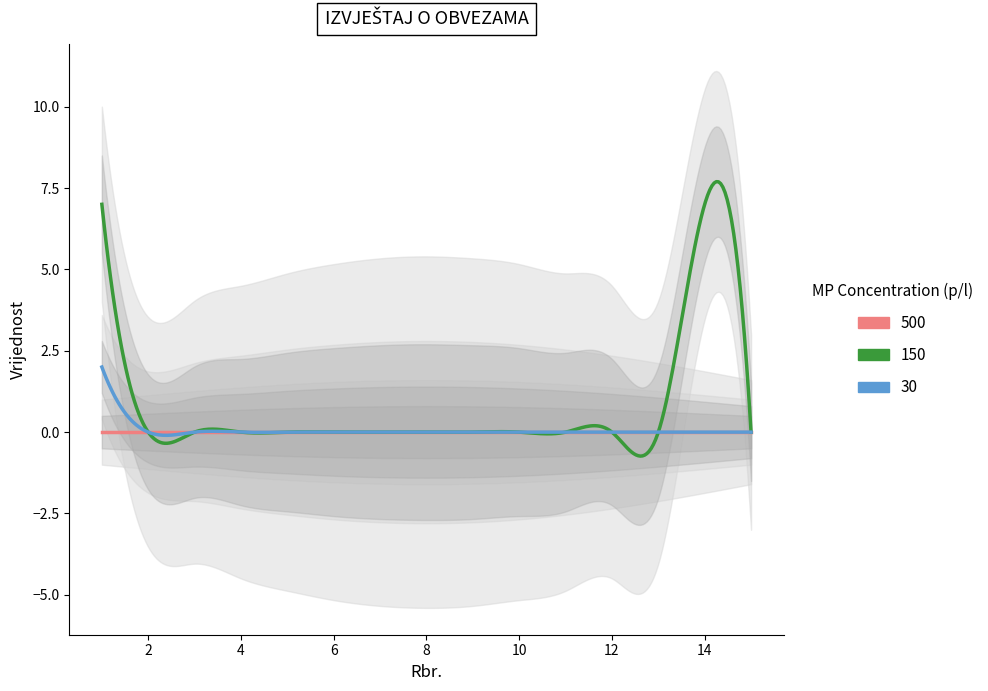

True or false: 500 and 150 cross at least once.

False